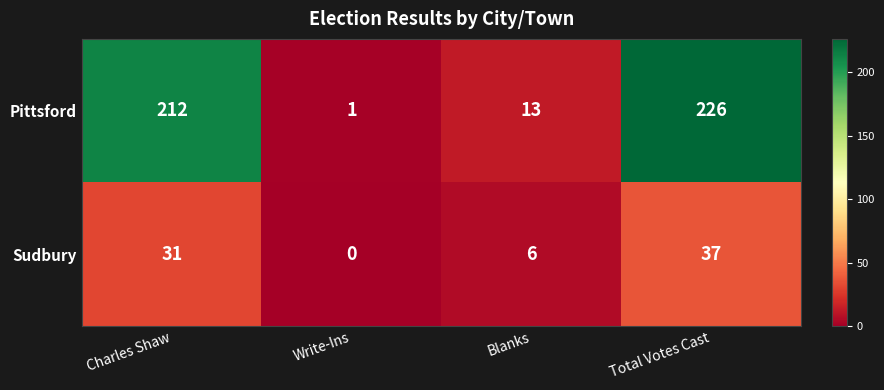

At which label is Pittsford closest to 113?

Charles Shaw